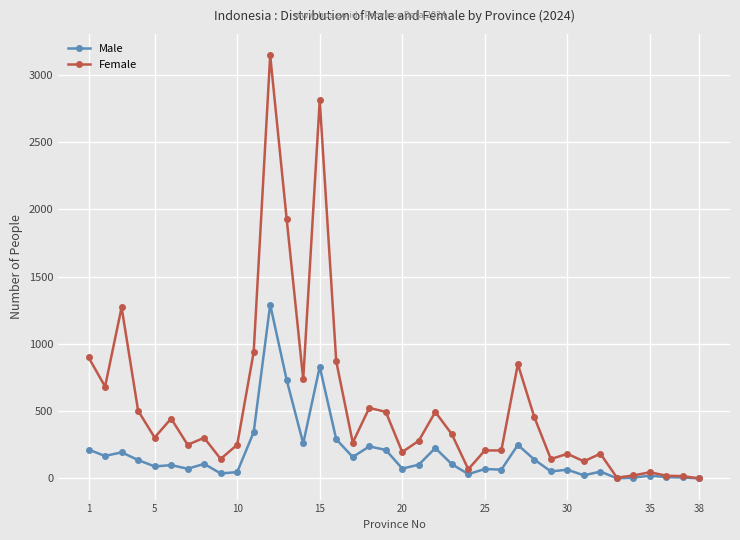

True or false: Male has more than 2 interior local peaks.

True